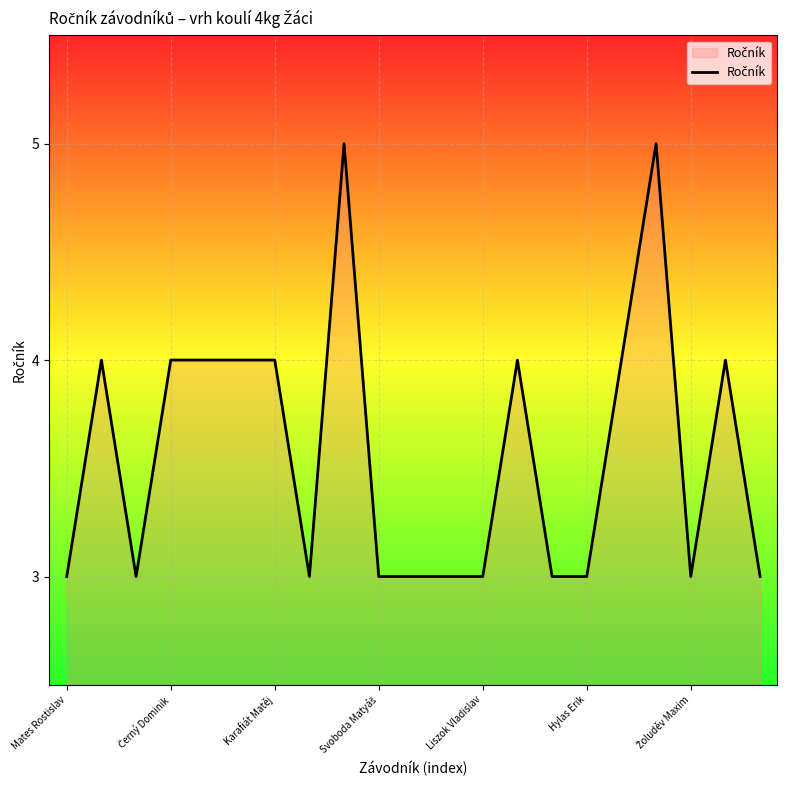

What is the greatest value displayed?

5